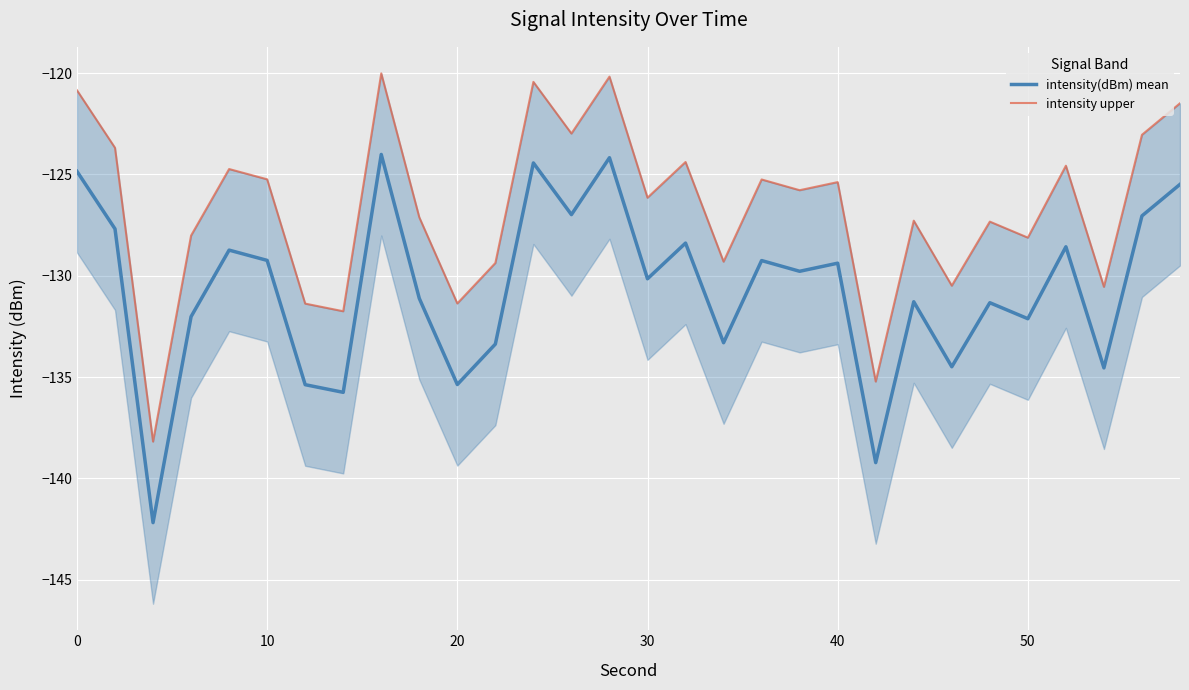

How many values in the intensity(dBm) mean series are below -129?

19